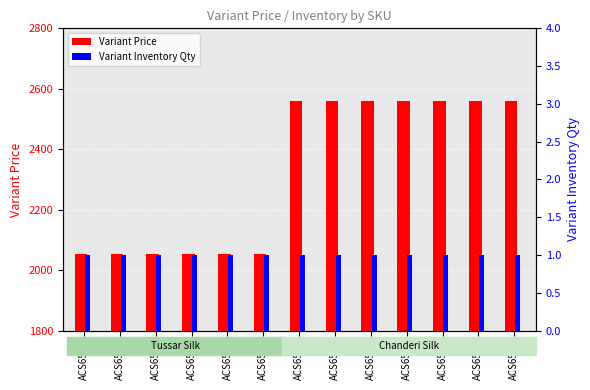

What is the difference between the second highest and minimum values in the Variant Price series?

504.0